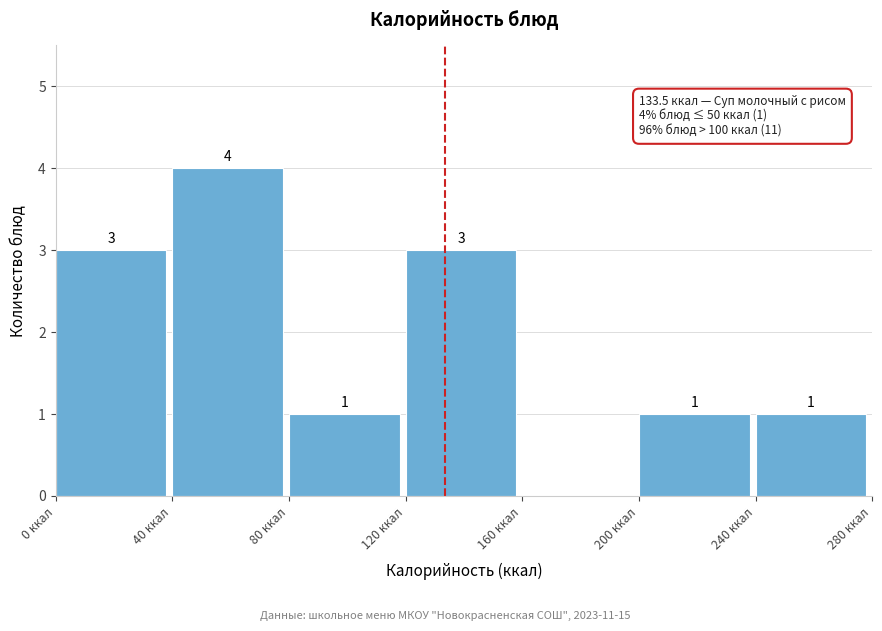

Over which range of the x-axis is the bar tallest?

40 to 80